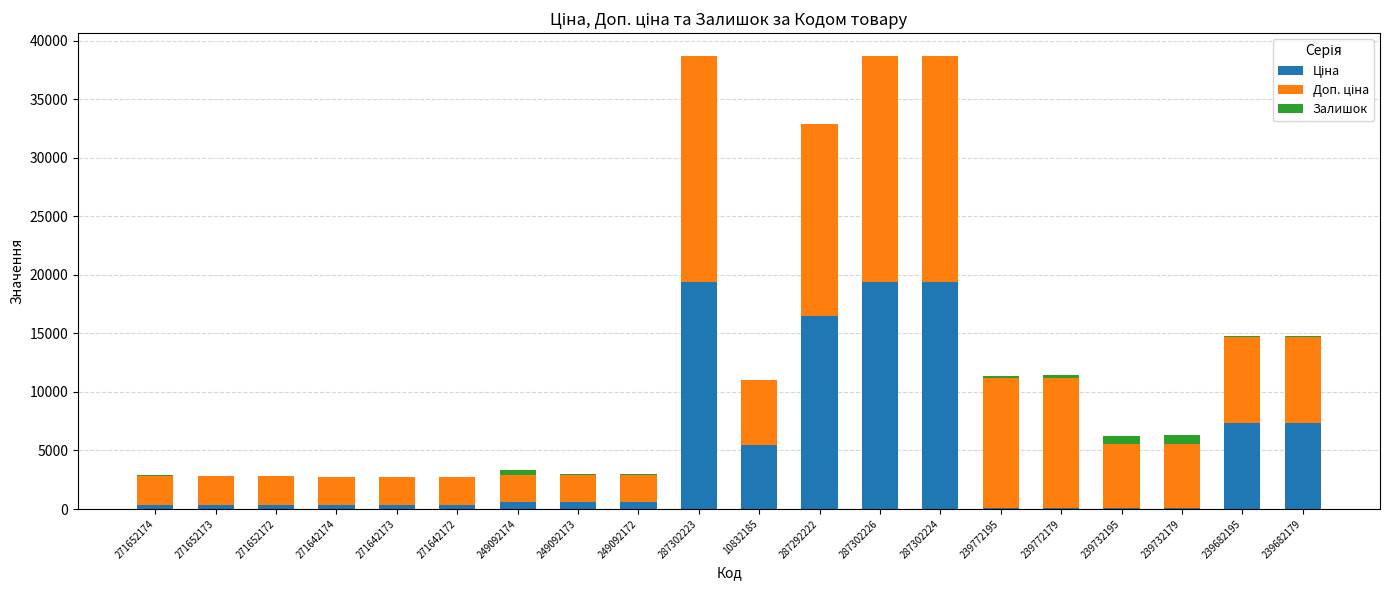

Which series has the widest spread of values?

Ціна